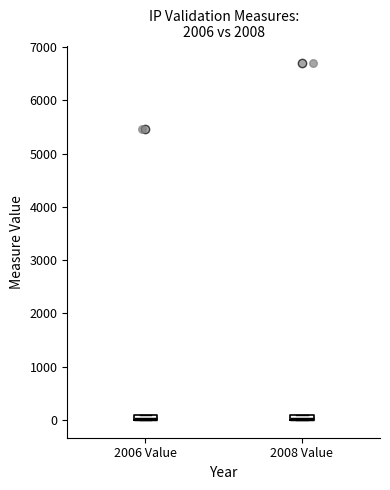

Where is the lower edge of the box for 2006 Value on the y-axis? The values are not printed on the chart, so give them approximately, as read against the axis.

0